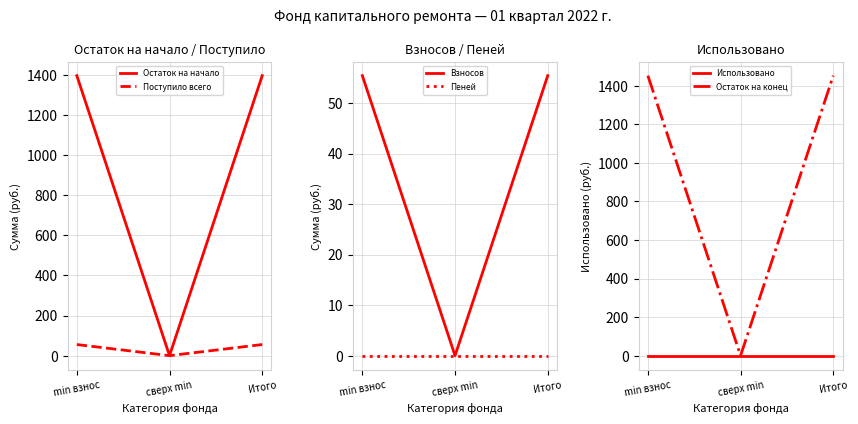

How many values in the Поступило всего series exceed 55?

2